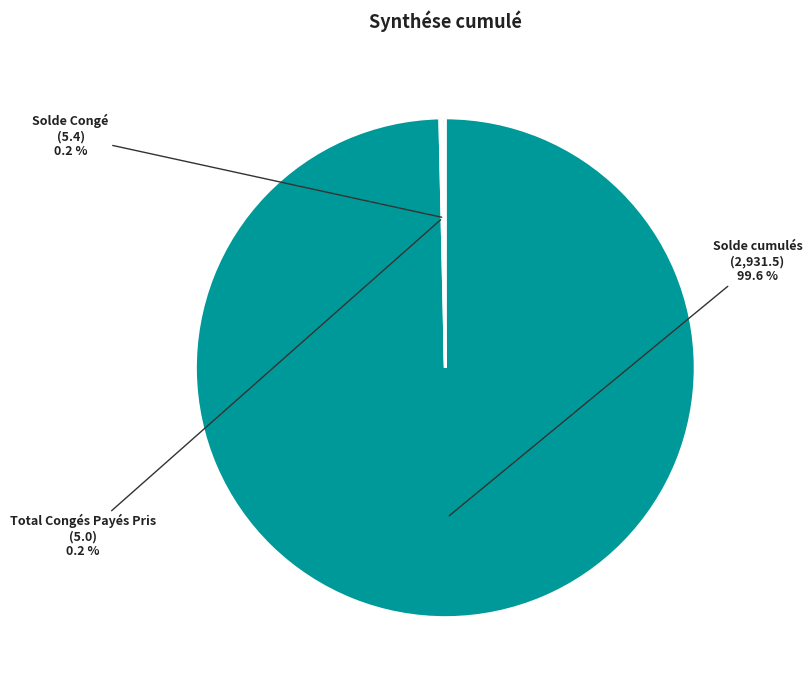

What is the largest slice in the pie chart?

Solde cumulés